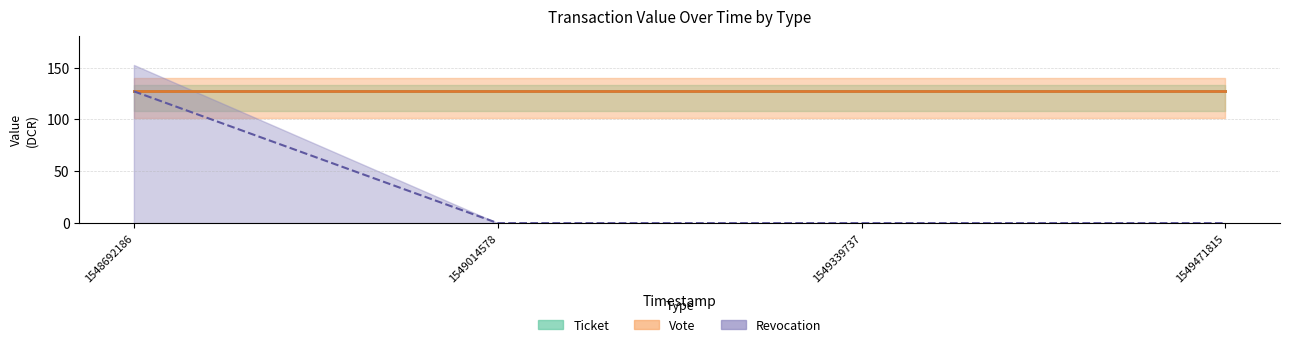

List the series in order of their peak value, highest first.

Ticket, Vote, Revocation